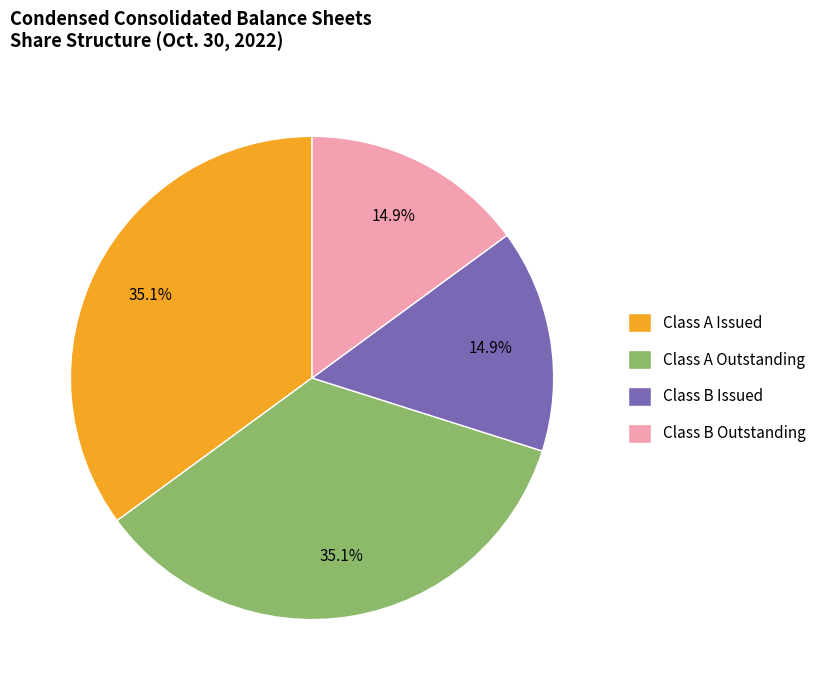

Does any single category account for the majority?

No